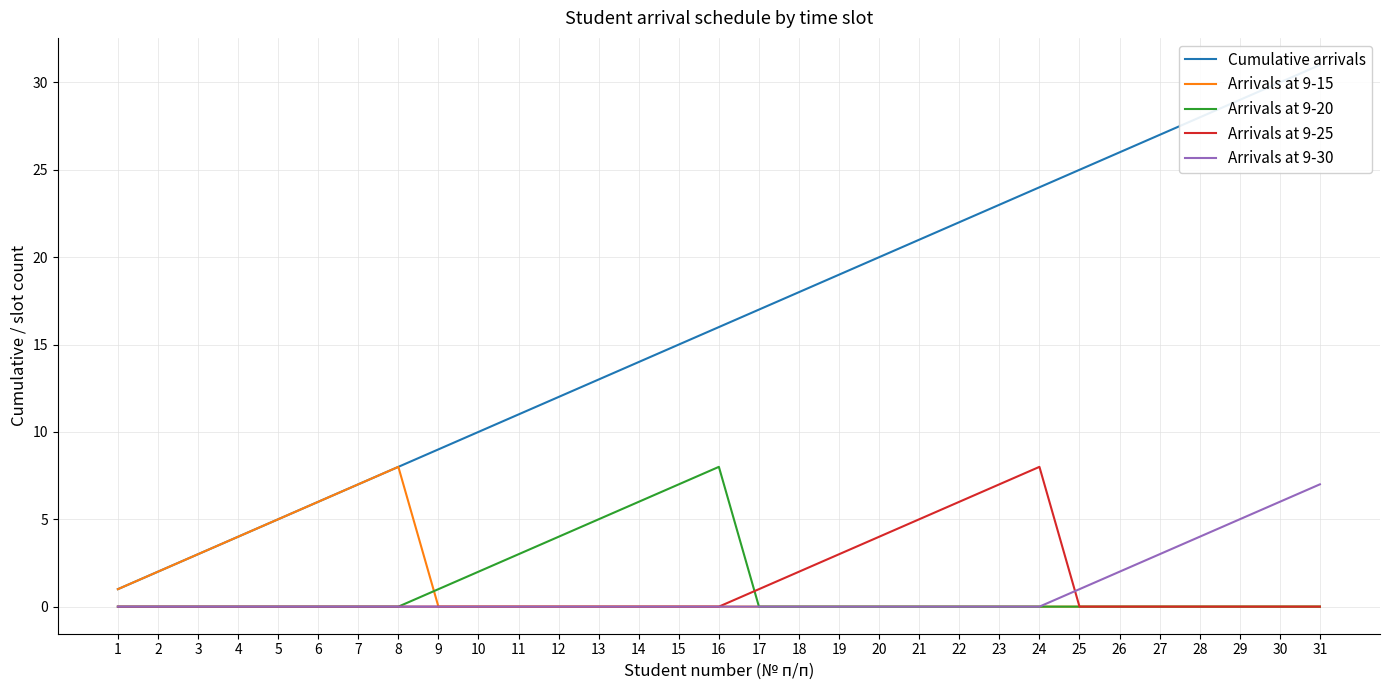

True or false: Arrivals at 9-25 has a value of 3 at 15.

False